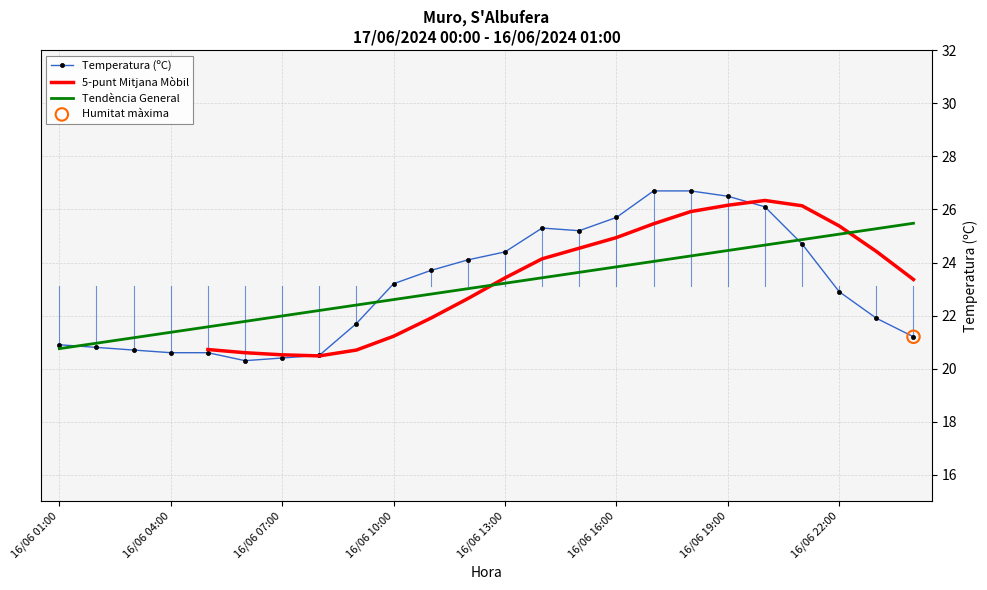

Which series has the widest spread of Y values?

Temperatura (ºC)